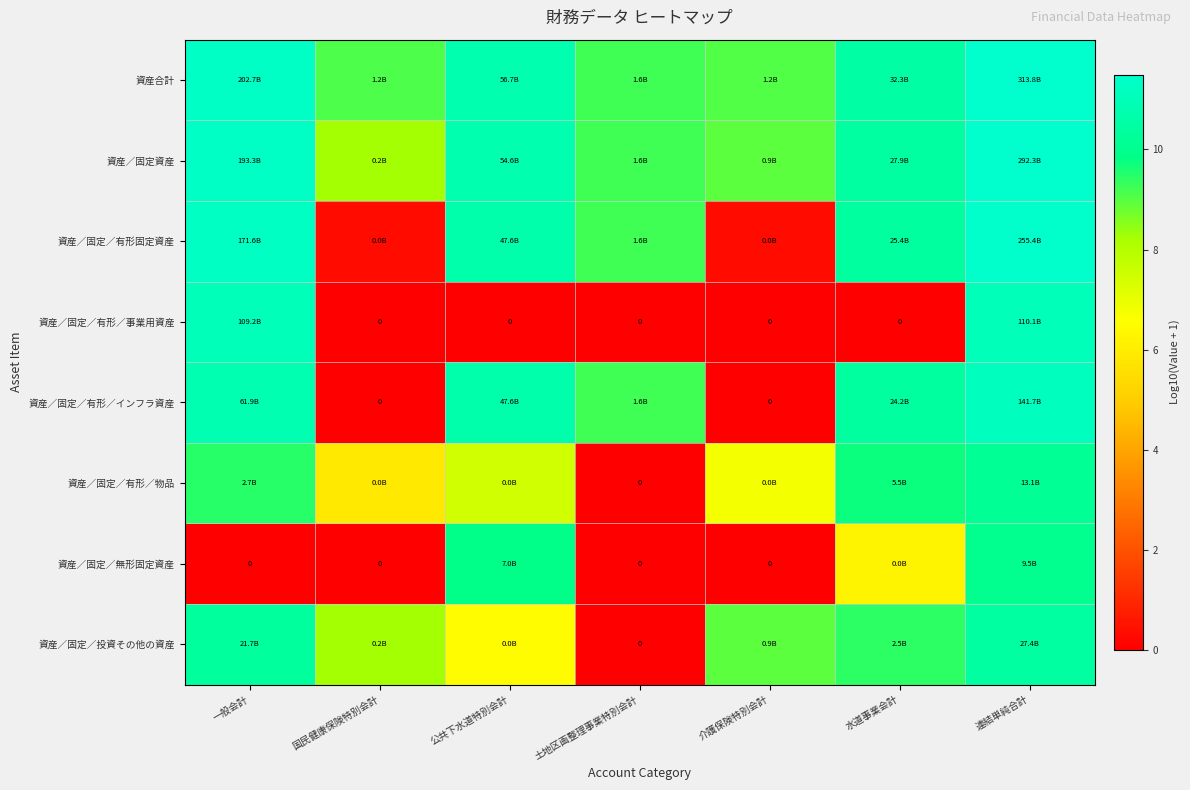

Which has a higher value, 公共下水道特別会計 or 水道事業会計?

公共下水道特別会計